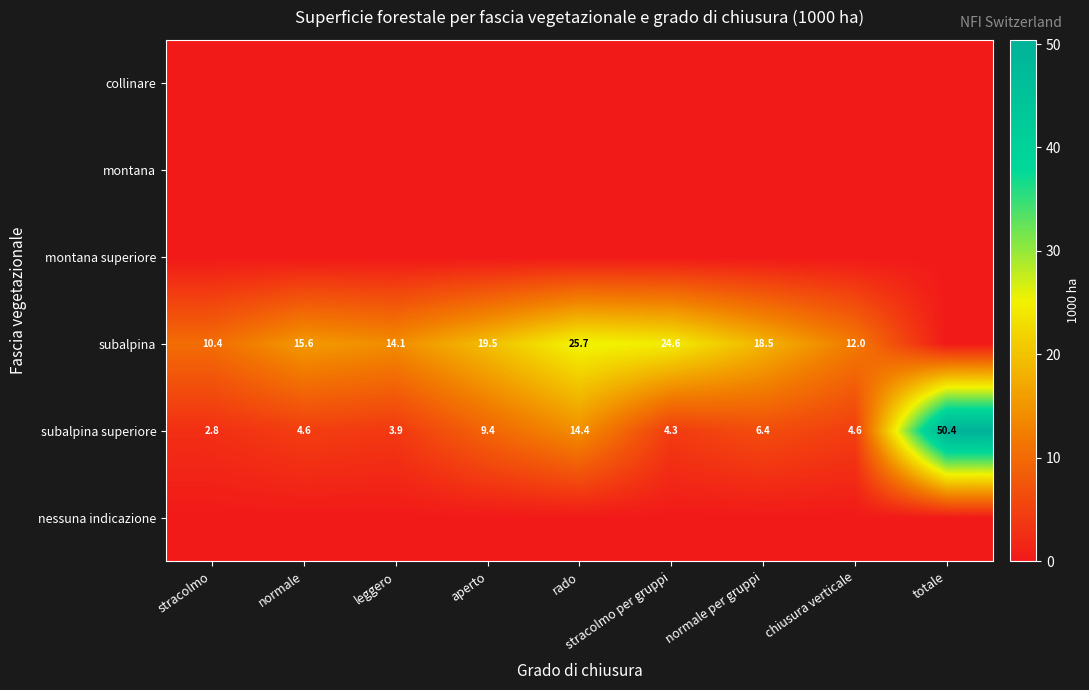

What is the maximum value shown in the chart?

50.4